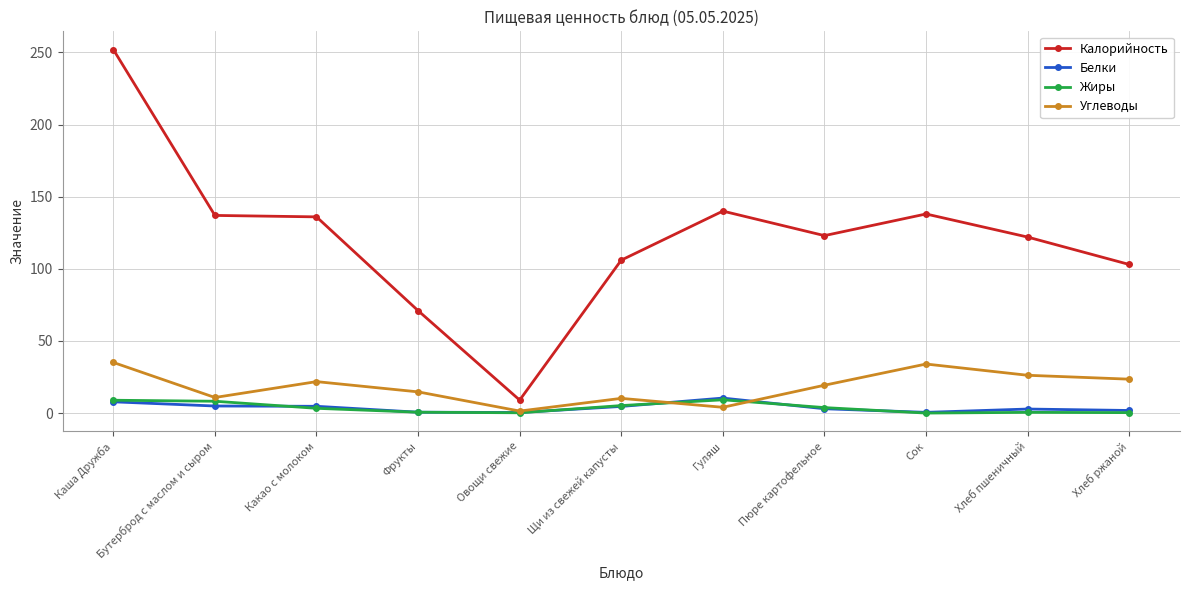

What is the maximum value for Калорийность?

252.0